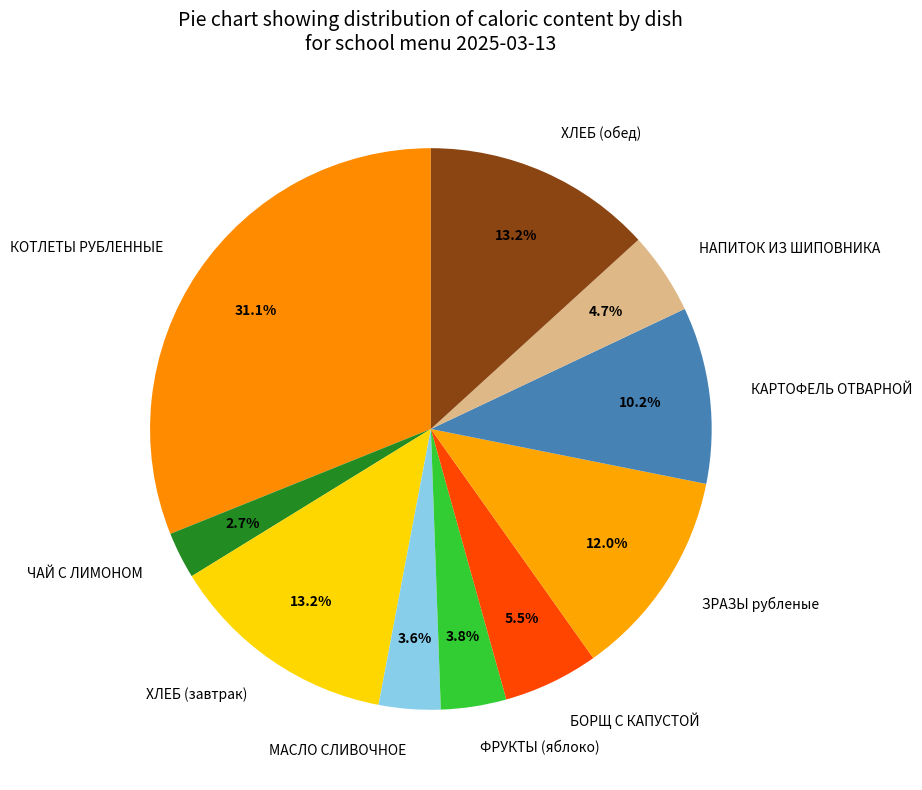

What percentage is NOT represented by ЗРАЗЫ рубленые?

88.0%